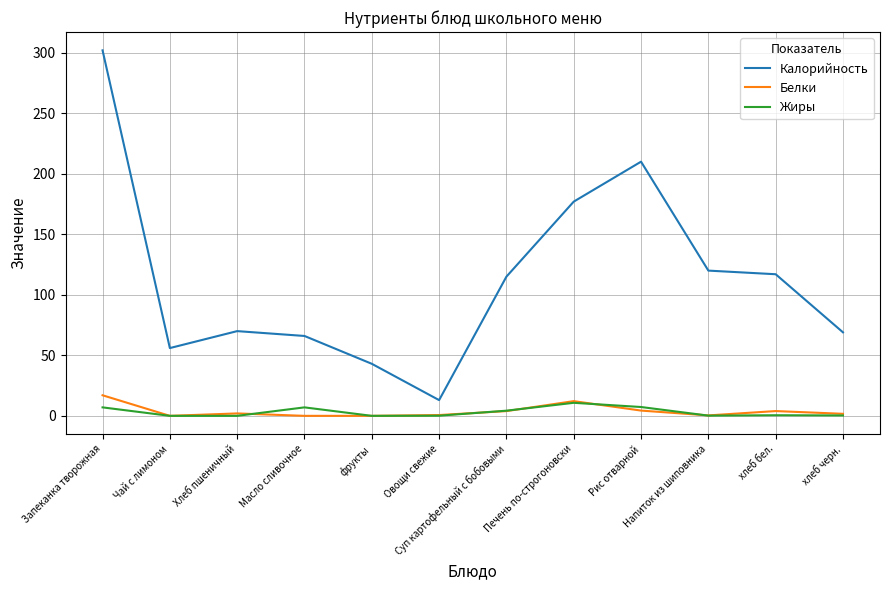

Which series has the largest range (max minus min)?

Калорийность